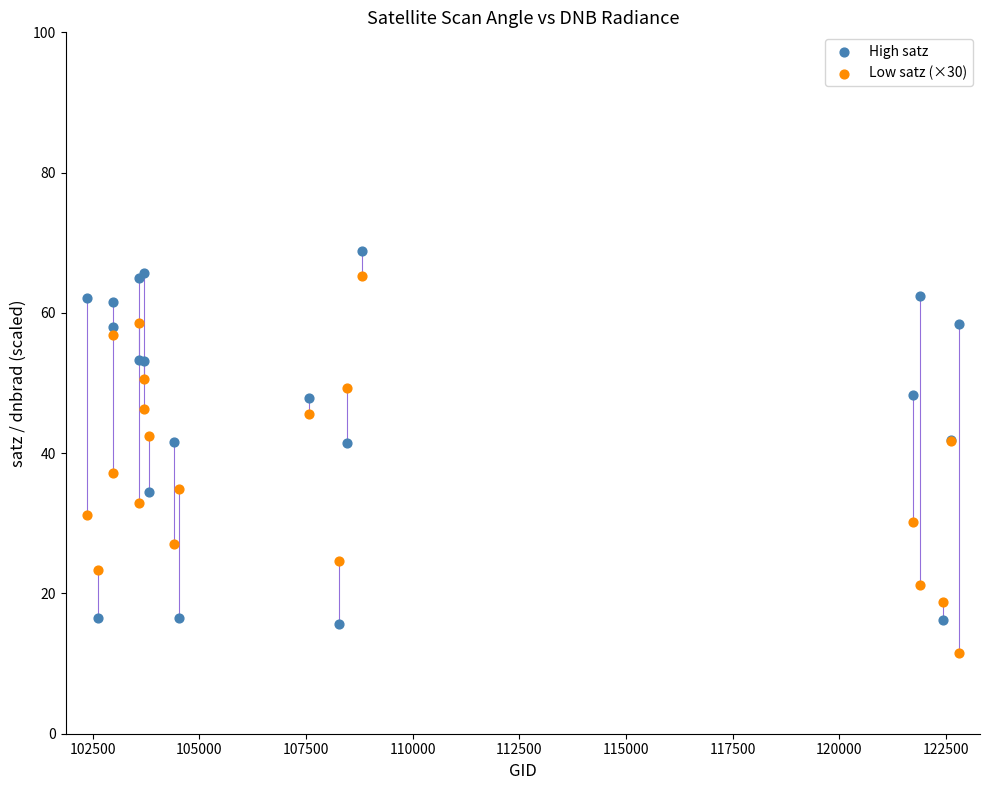

What is the X range (max minus min) for the scatter plot?

20439.0